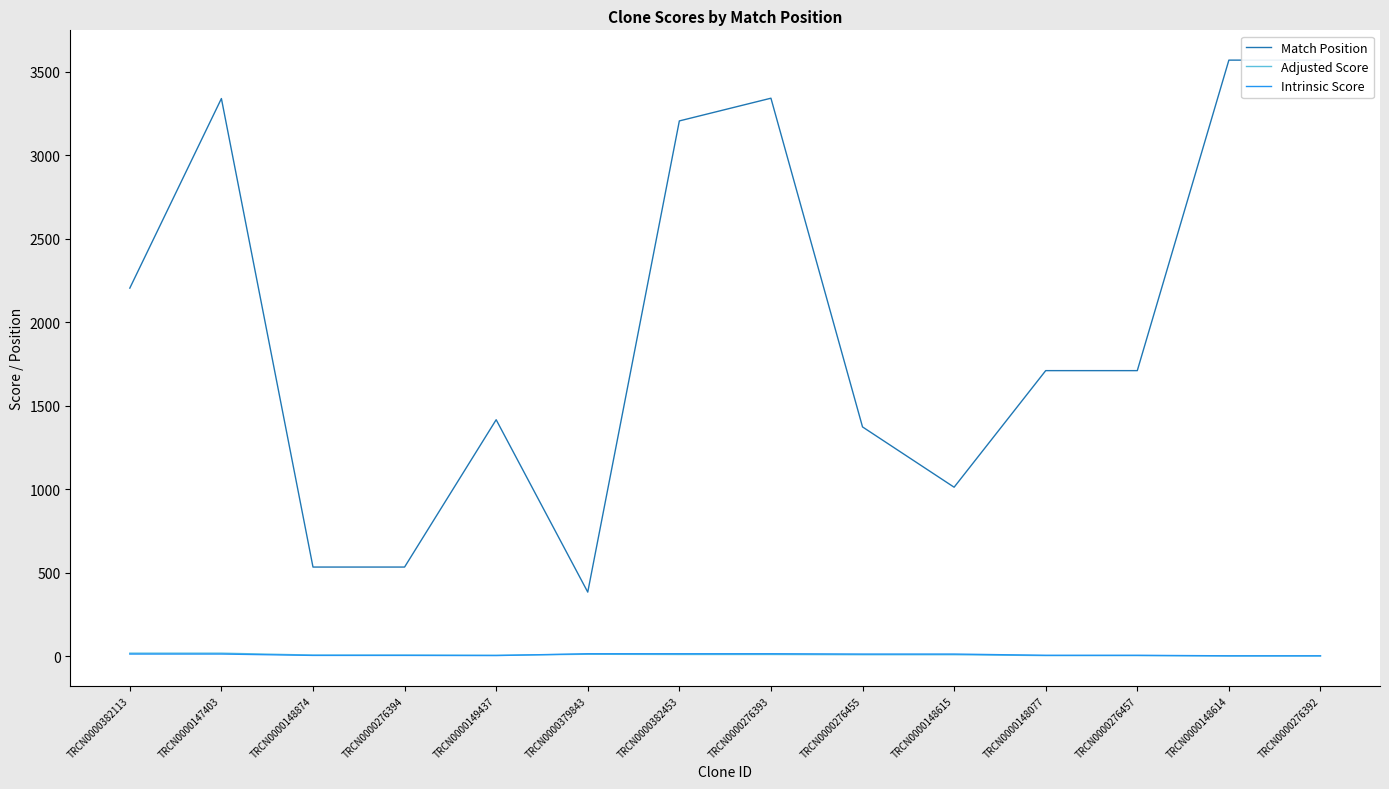

Reading left to right, list all the values displayed in this chart.

Match Position: TRCN0000382113=2204.0	TRCN0000147403=3339.0	TRCN0000148874=534.0	TRCN0000276394=534.0	TRCN0000149437=1416.0	TRCN0000379843=384.0	TRCN0000382453=3205.0	TRCN0000276393=3341.0	TRCN0000276455=1373.0	TRCN0000148615=1012.0	TRCN0000148077=1710.0	TRCN0000276457=1710.0	TRCN0000148614=3569.0	TRCN0000276392=3569.0
Adjusted Score: TRCN0000382113=18.5	TRCN0000147403=18.5	TRCN0000148874=6.9	TRCN0000276394=6.9	TRCN0000149437=5.7	TRCN0000379843=12.0	TRCN0000382453=10.5	TRCN0000276393=10.5	TRCN0000276455=9.2	TRCN0000148615=9.2	TRCN0000148077=3.9	TRCN0000276457=3.9	TRCN0000148614=1.8	TRCN0000276392=1.8
Intrinsic Score: TRCN0000382113=13.2	TRCN0000147403=13.2	TRCN0000148874=5.0	TRCN0000276394=5.0	TRCN0000149437=4.0	TRCN0000379843=15.0	TRCN0000382453=15.0	TRCN0000276393=15.0	TRCN0000276455=13.2	TRCN0000148615=13.2	TRCN0000148077=5.6	TRCN0000276457=5.6	TRCN0000148614=2.6	TRCN0000276392=2.6